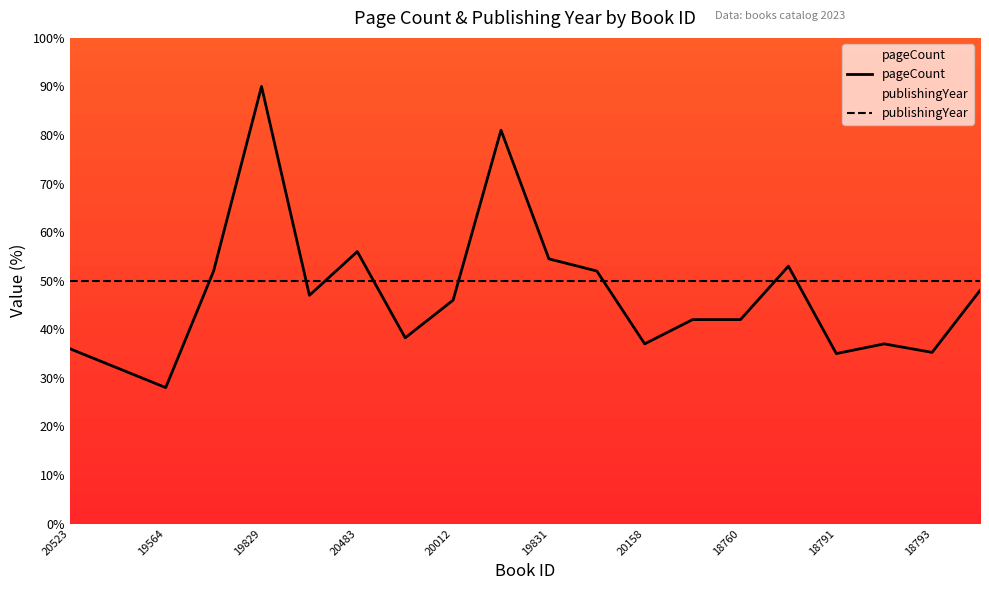

Where is the first local minimum?

19564